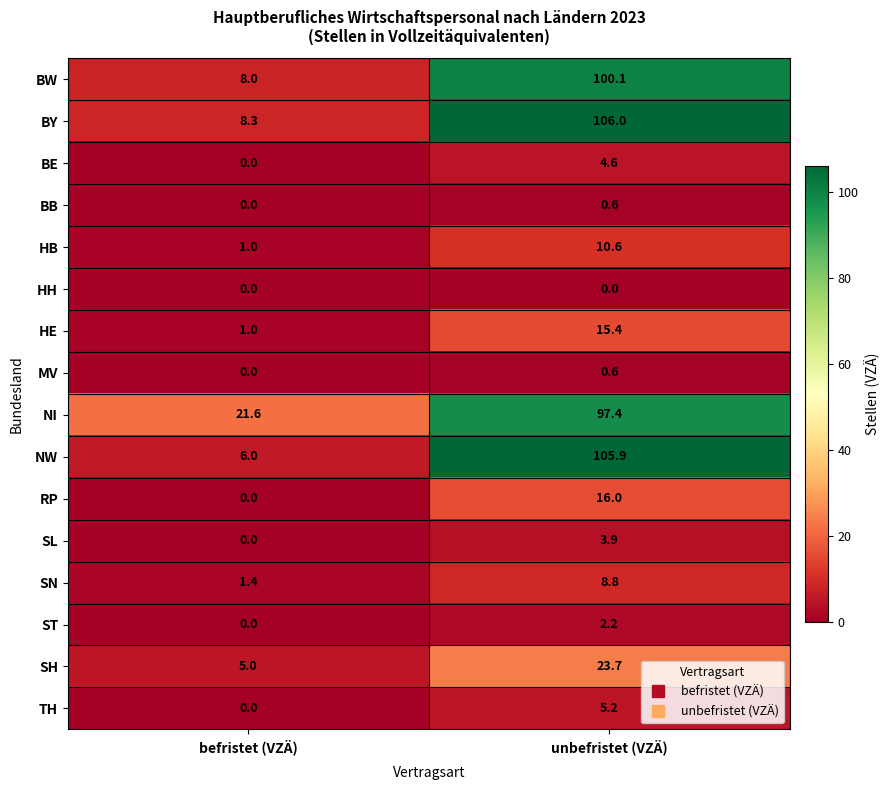

Which series changed the most between befristet (VZÄ) and unbefristet (VZÄ)?

NW